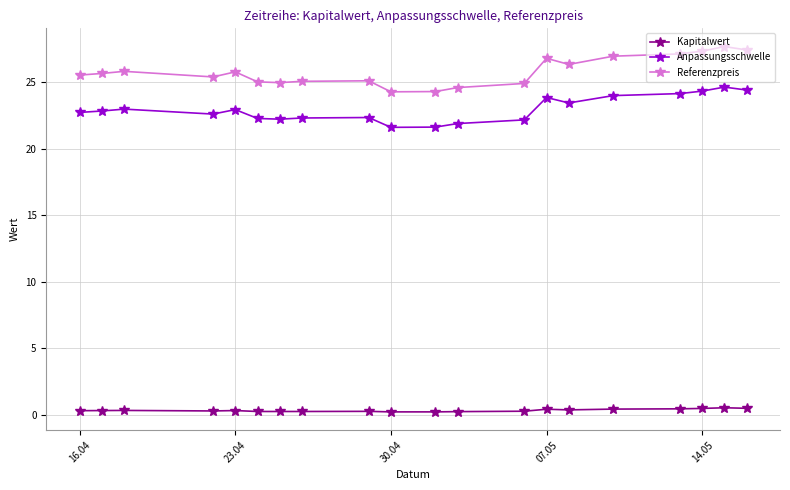

What is the value of the Anpassungsschwelle point at the 8th from the left?

22.2